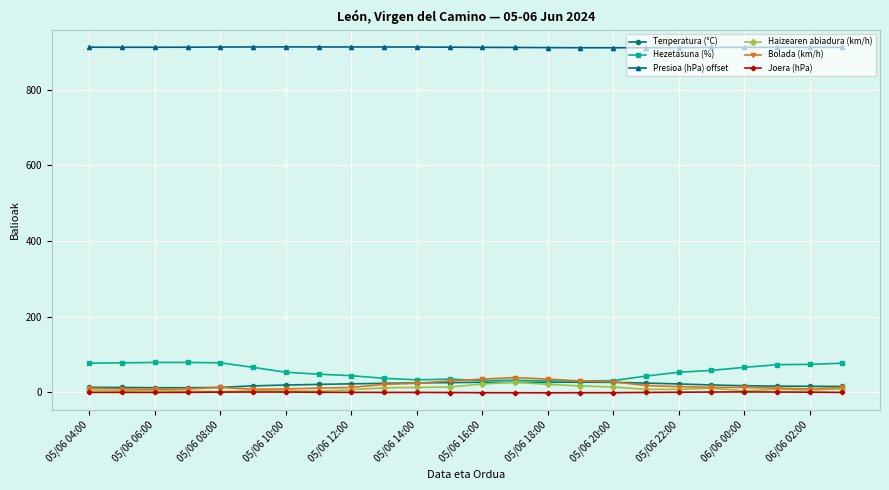

True or false: Presioa (hPa) offset and Bolada (km/h) intersect in this chart.

False